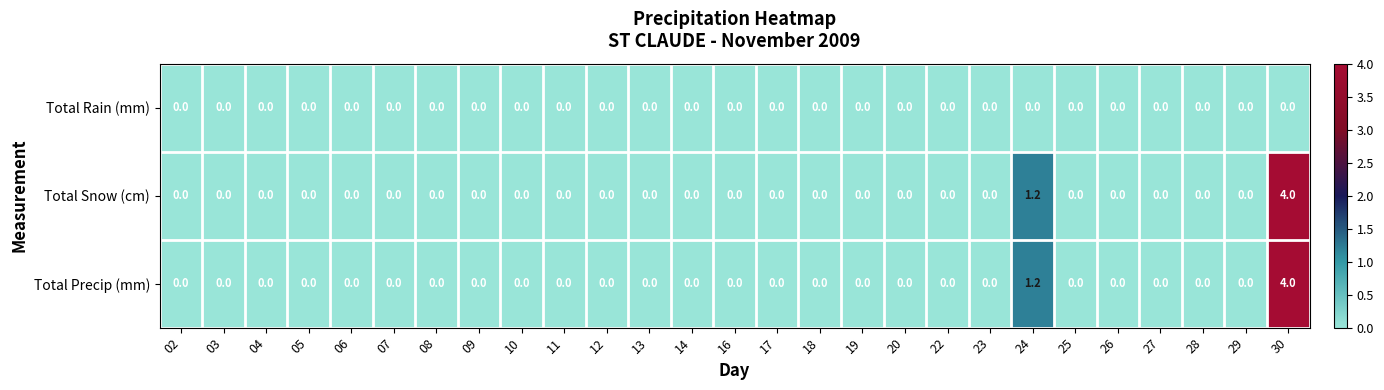

At which category is the sum across all series the highest?

30